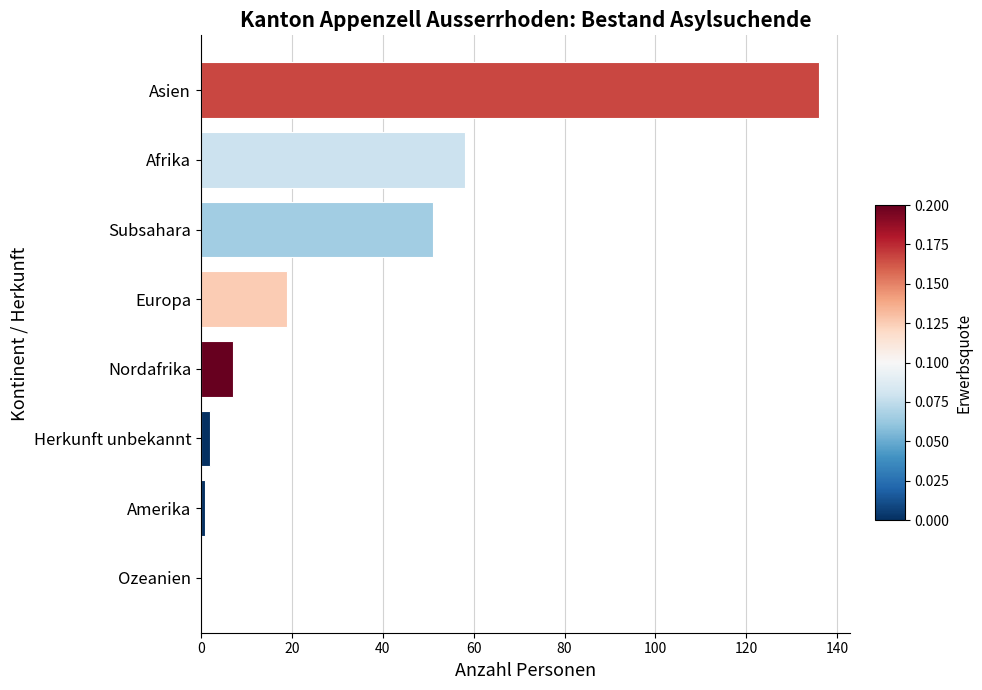

What is the change in value from Nordafrika to Afrika?

+51